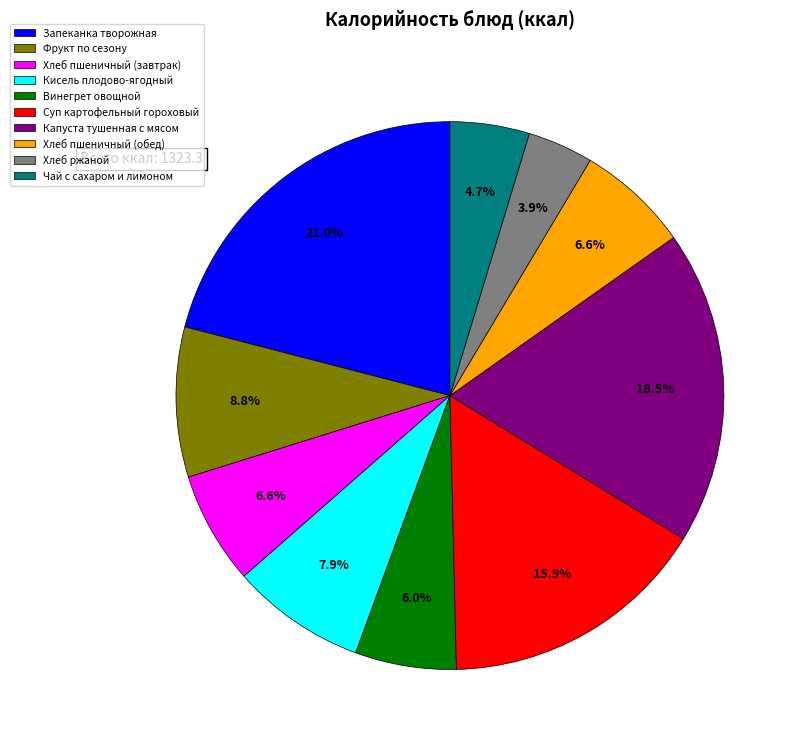

How many slices are in this pie chart?

10